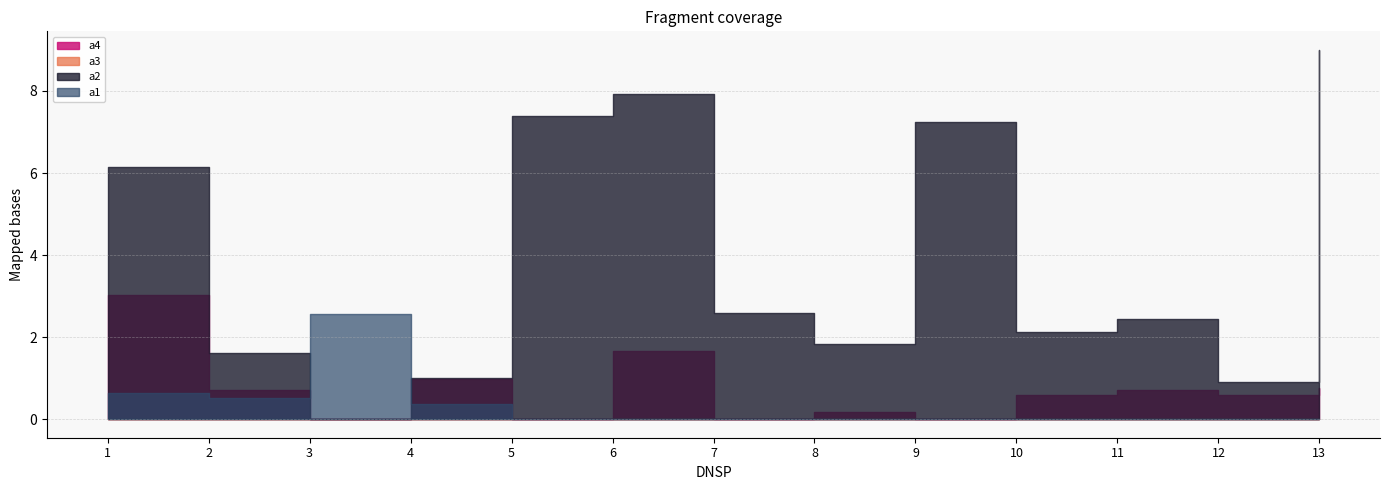

Between 5 and 13, which series saw the biggest shift?

a2